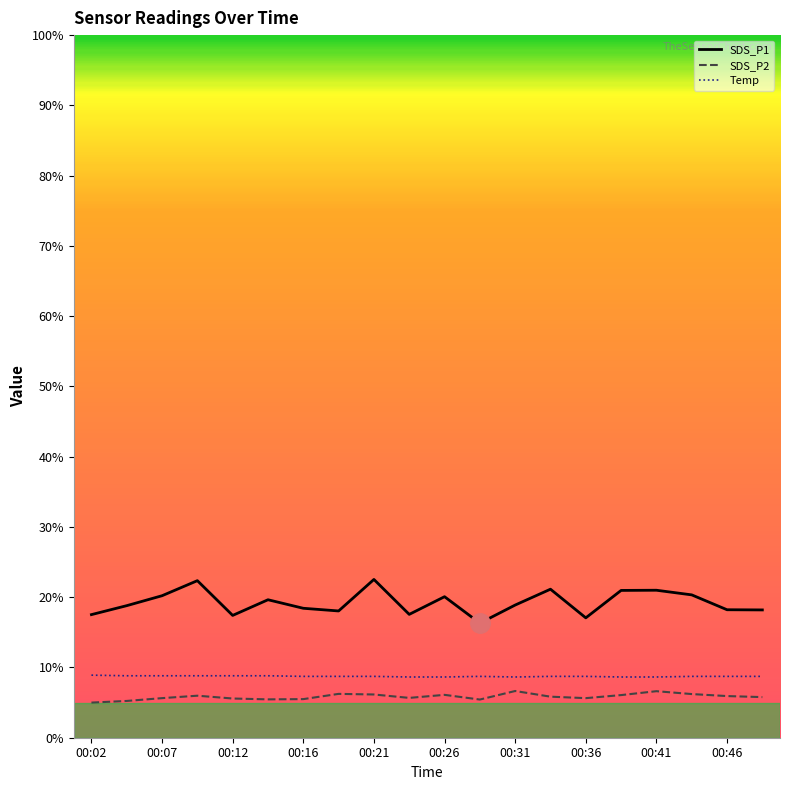

Which series has the largest total across all categories?

SDS_P1